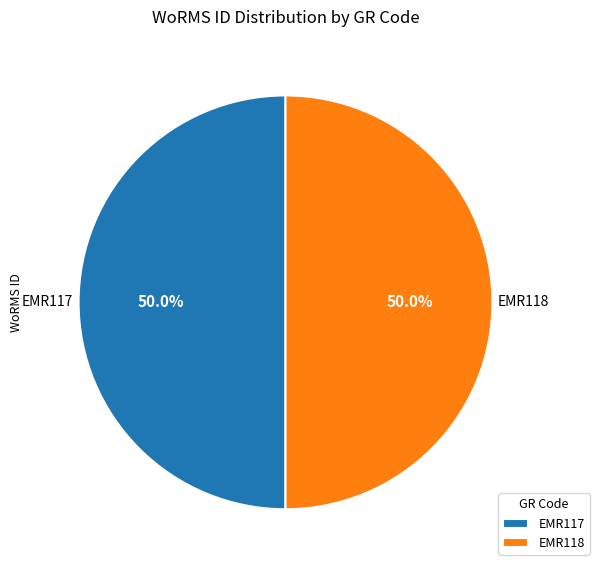

To the nearest percent, what is the average slice percentage?

50%